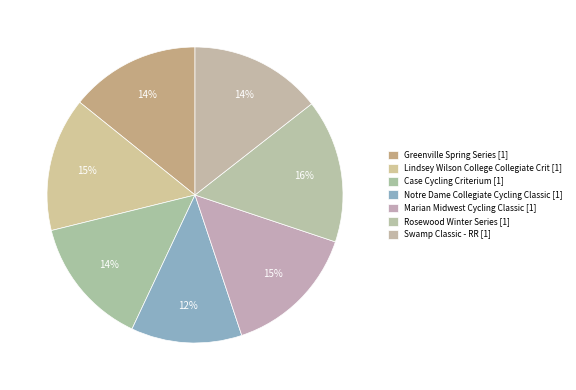

How many slices are in this pie chart?

7